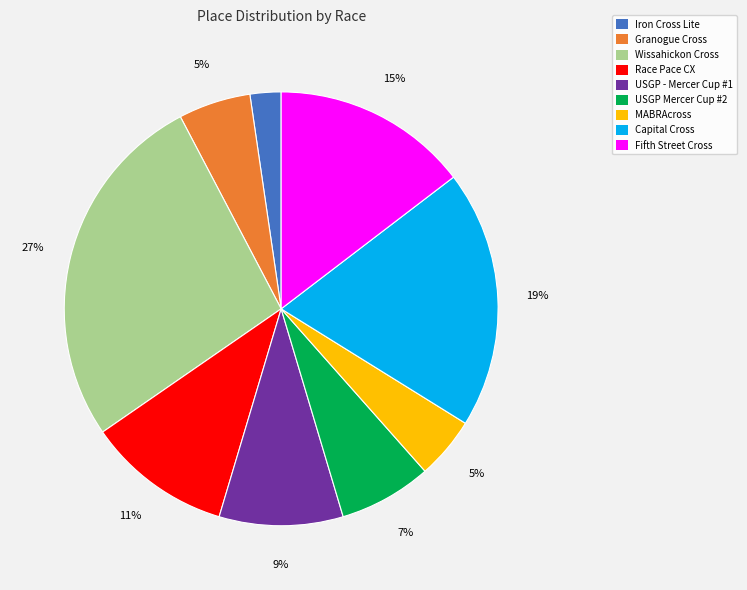

Is it true that Iron Cross Lite is 2% of the pie?

True